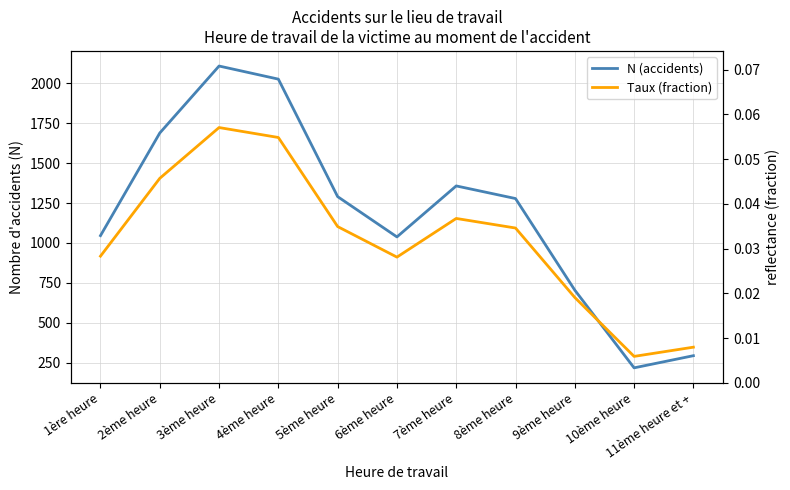

What position from the left is 2ème heure?

2